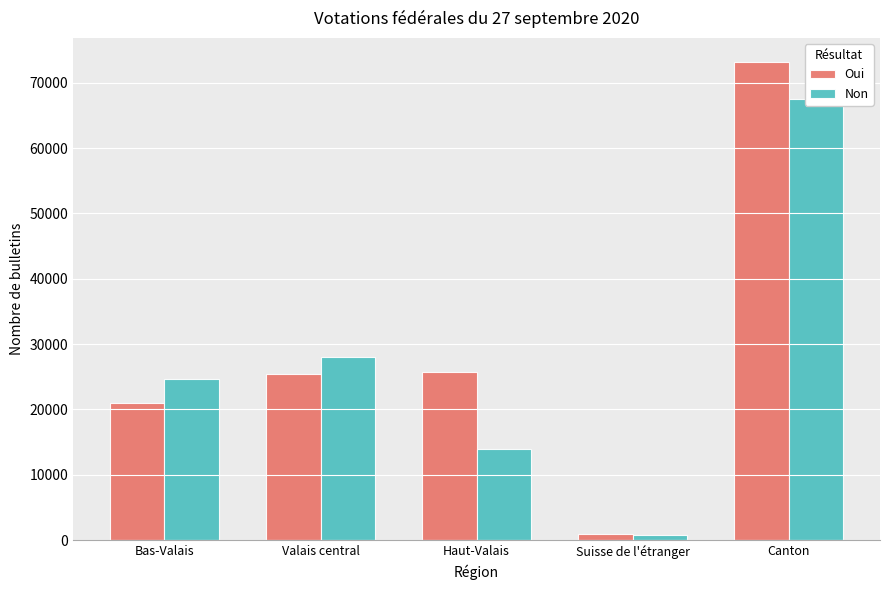

At which label does Oui first exceed 25475?

Haut-Valais